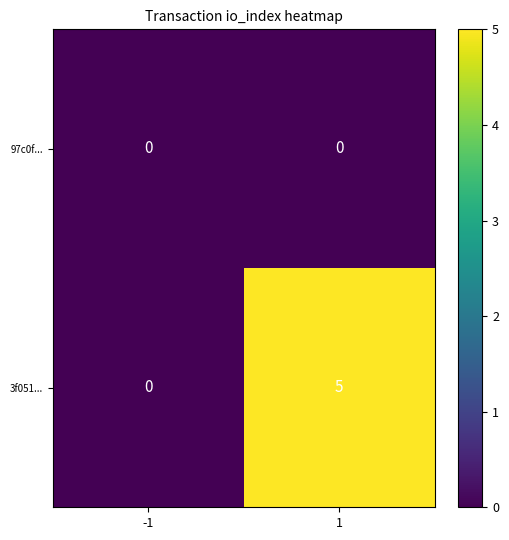

At which category is the sum across all series the highest?

1